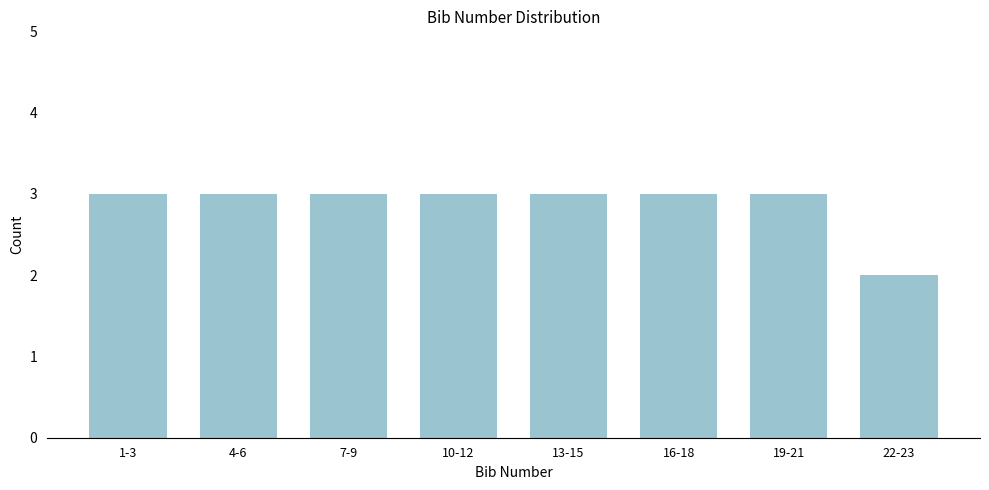

Reading right to left, extract all data points from this chart.

22-23=2	19-21=3	16-18=3	13-15=3	10-12=3	7-9=3	4-6=3	1-3=3